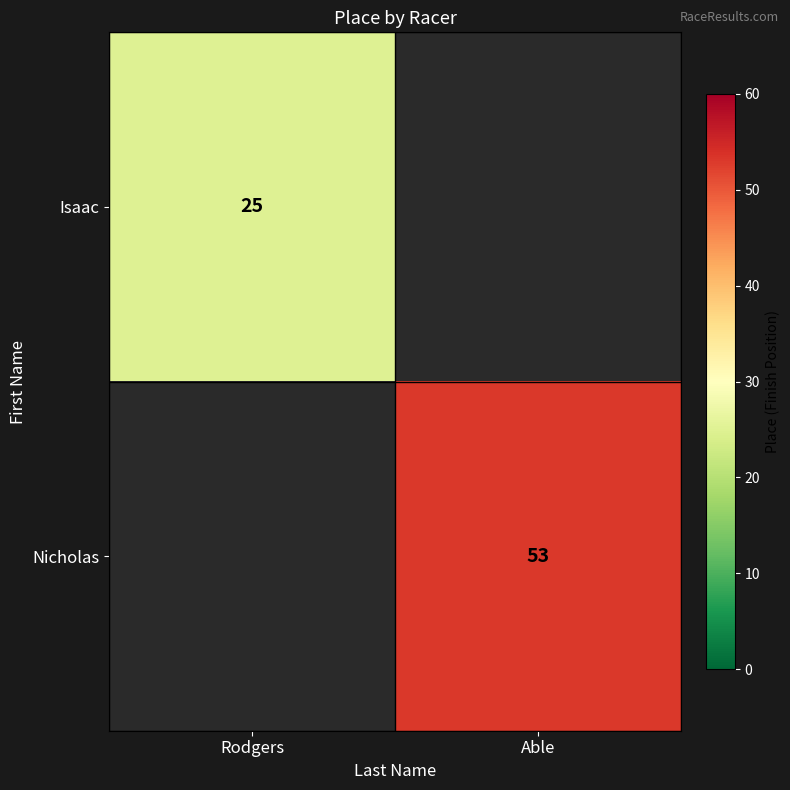

What is the minimum value shown in the chart?

25.0